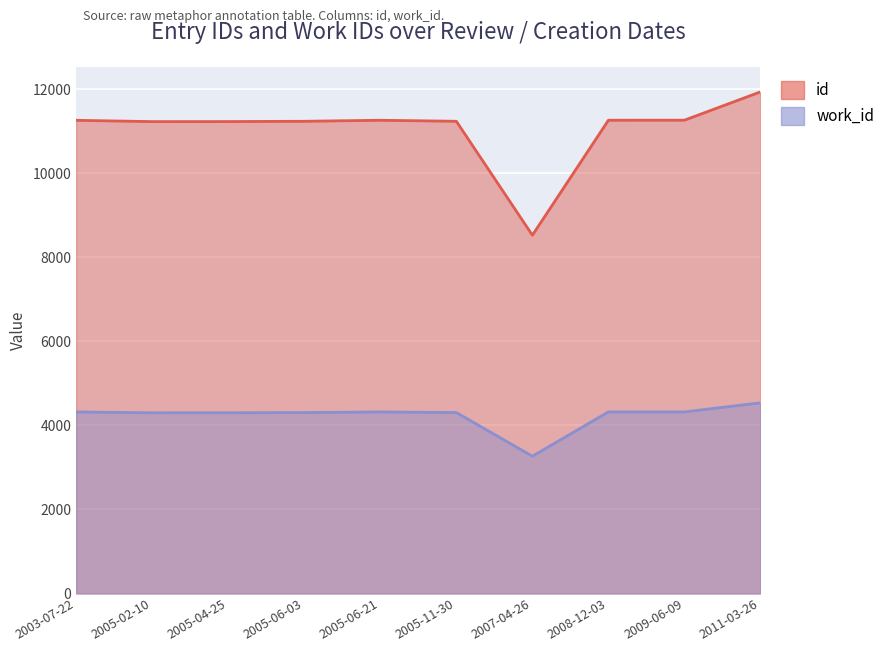

Where does the id series first go above 11260?

2005-06-21